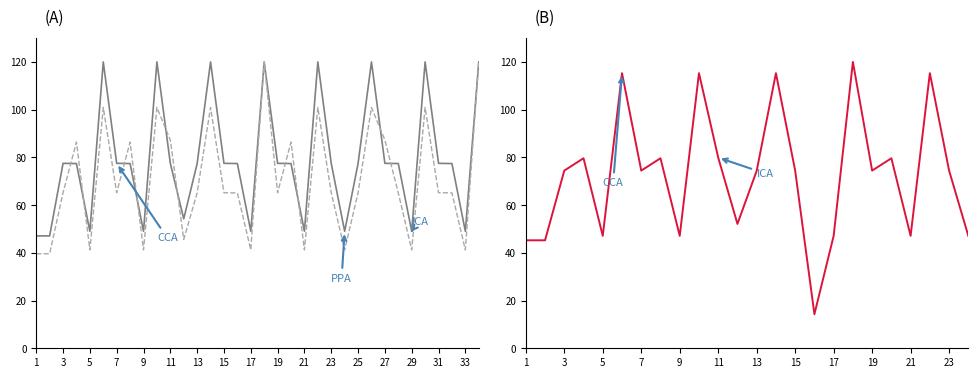

What is the value of the начислено point at the 28th from the left?

65.1